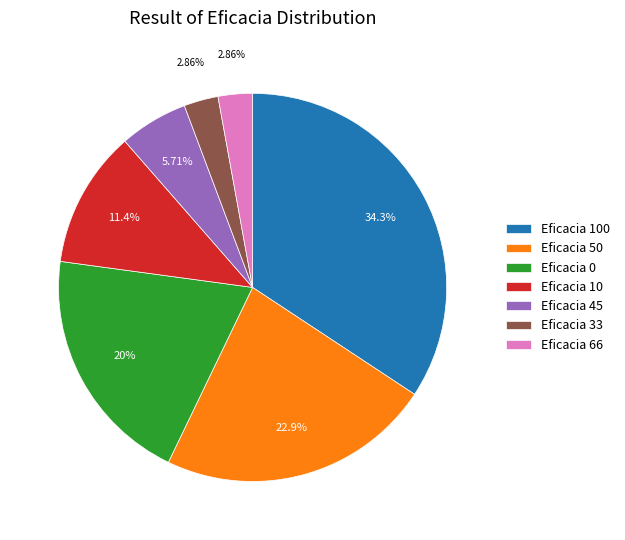

Combined, do Eficacia 45 and Eficacia 0 account for over 50%?

No